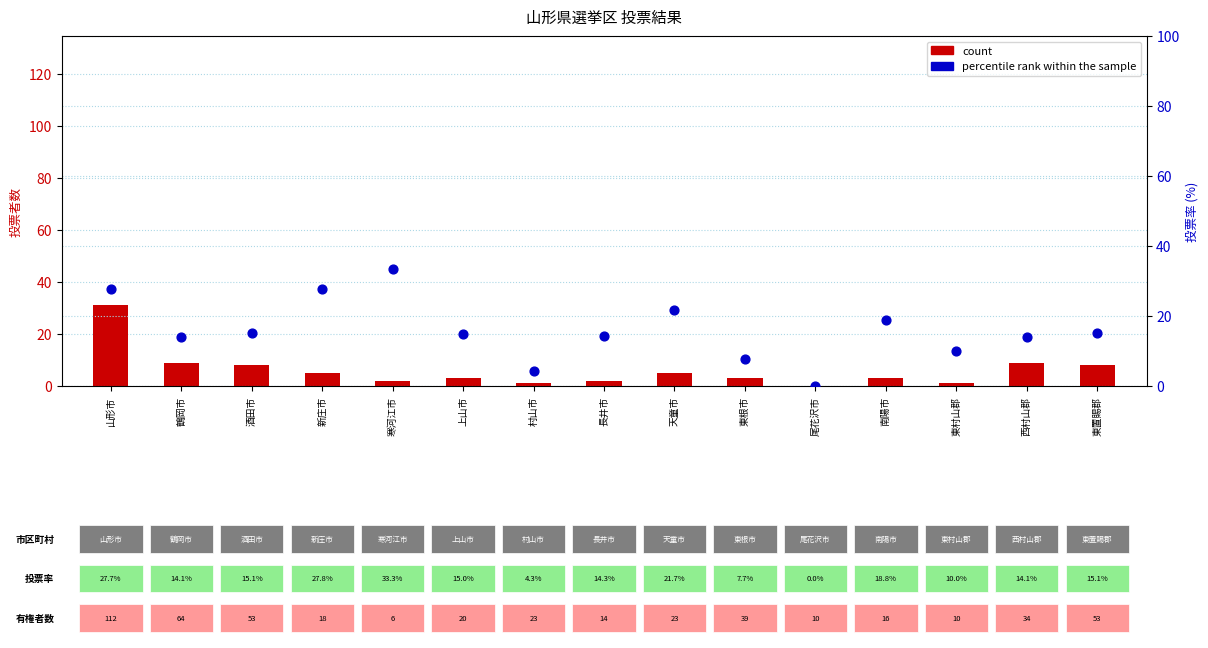

At which category is the sum across all series the highest?

山形市